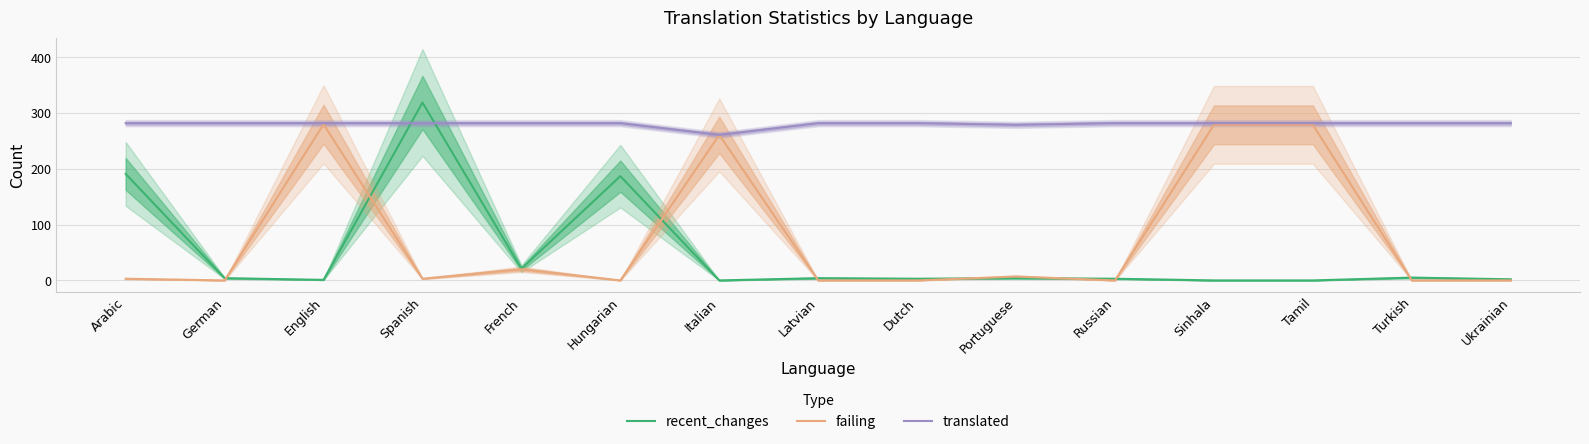

At which category is the sum across all series the highest?

Spanish